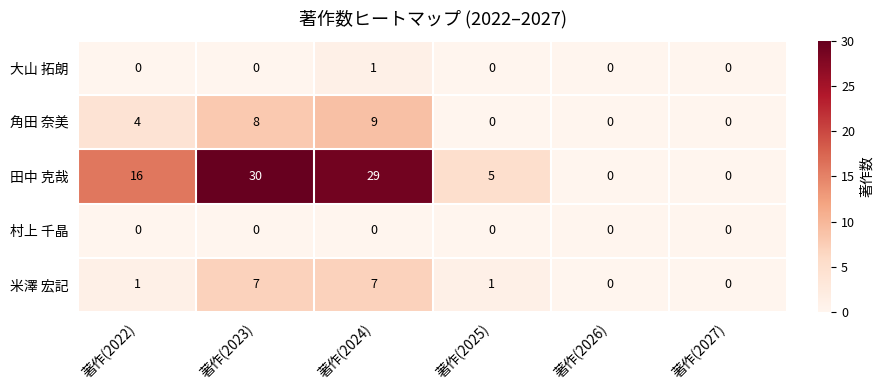

Count the 角田 奈美 values in the range 0 to 8.

5